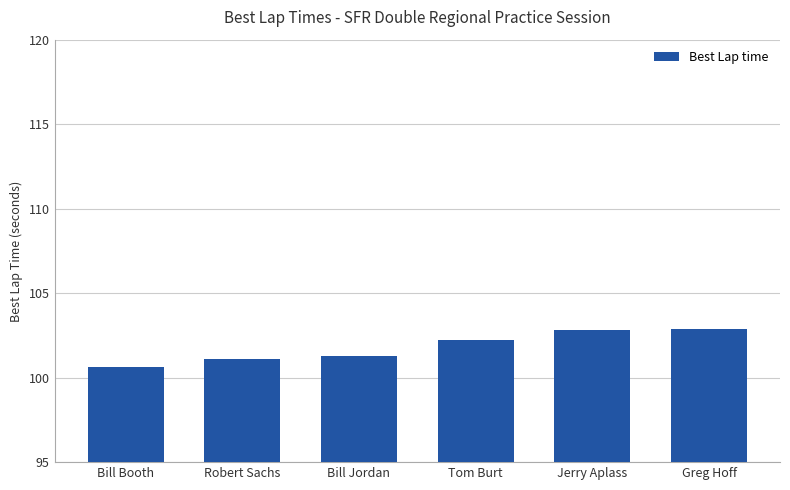

Which has a higher value, Bill Booth or Greg Hoff?

Greg Hoff